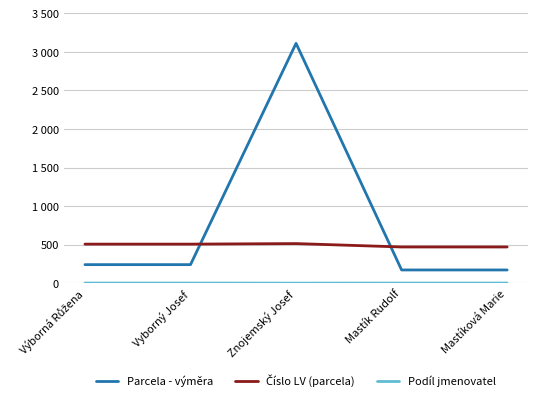

Is this an area chart (filled region under the line)?

No